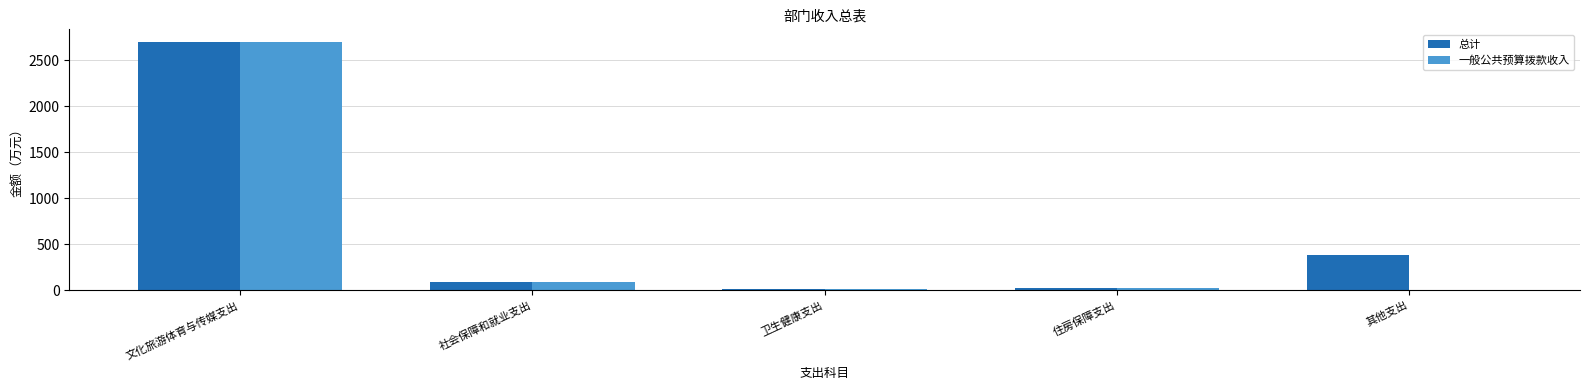

What is the sum of all 总计 values?

3224.3